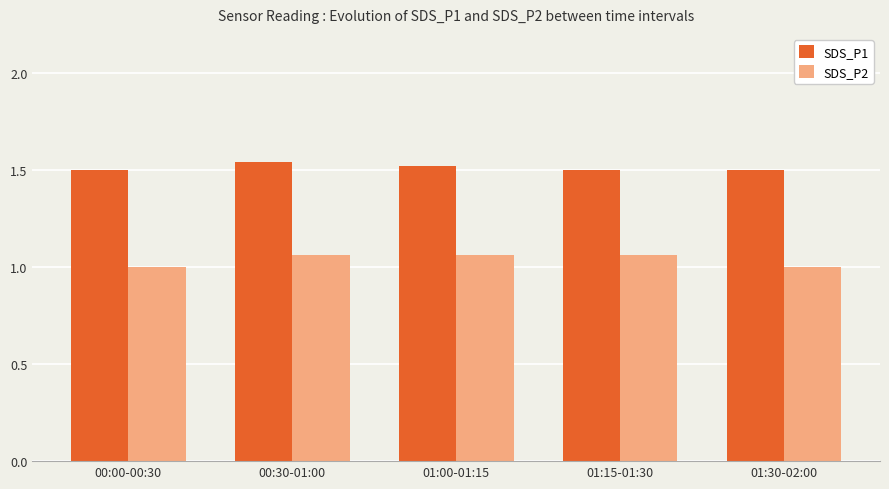

What is the spread (max minus min) of values at 00:00-00:30?

0.5